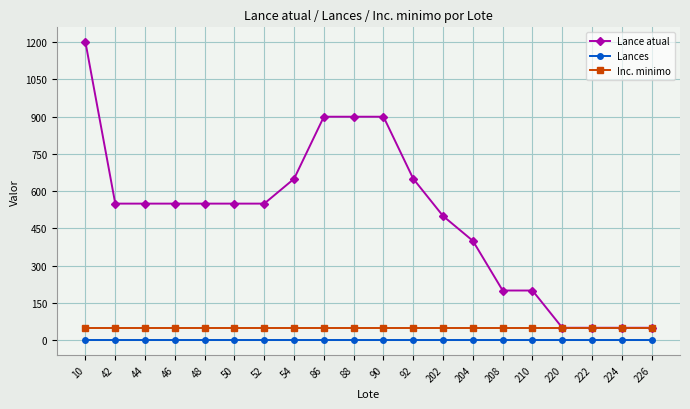

Which series changed the most between 88 and 222?

Lance atual